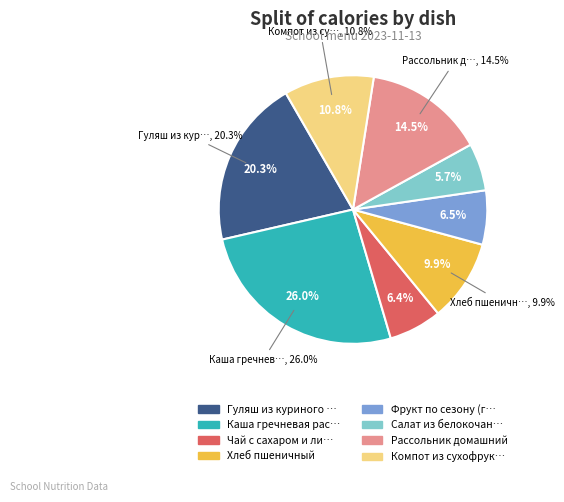

Do Чай с сахаром и лимоном and Фрукт по сезону (груши) together represent more than half of the pie?

No